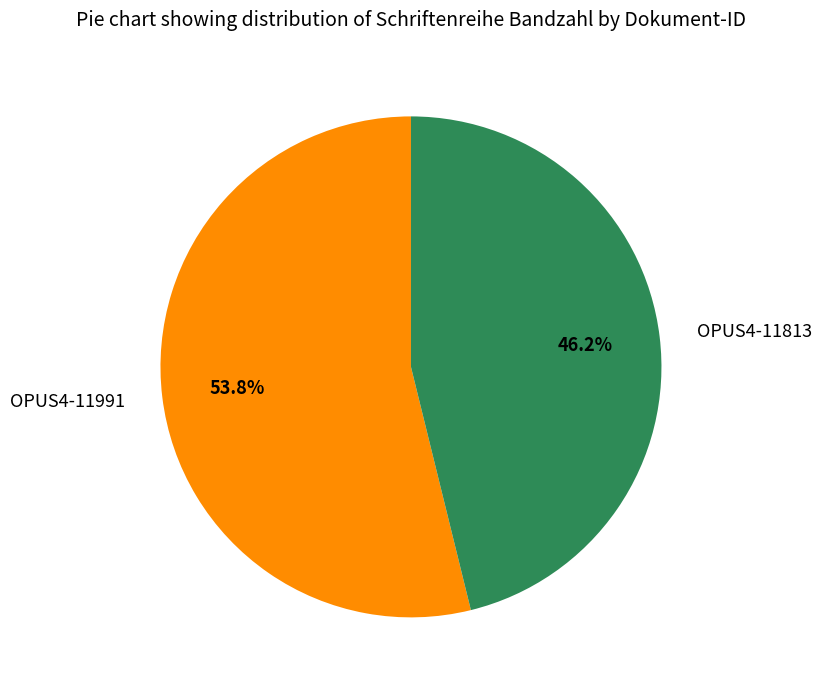

Count the number of slices in the pie.

2